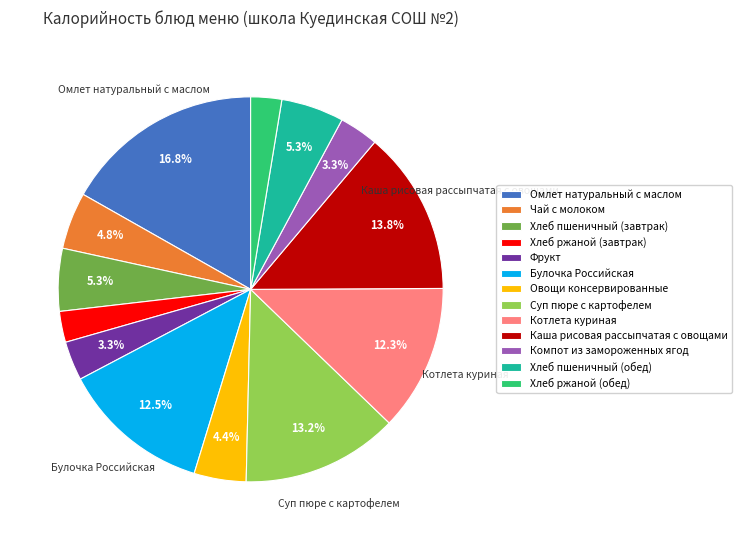

Which slice is the largest?

Омлет натуральный с маслом